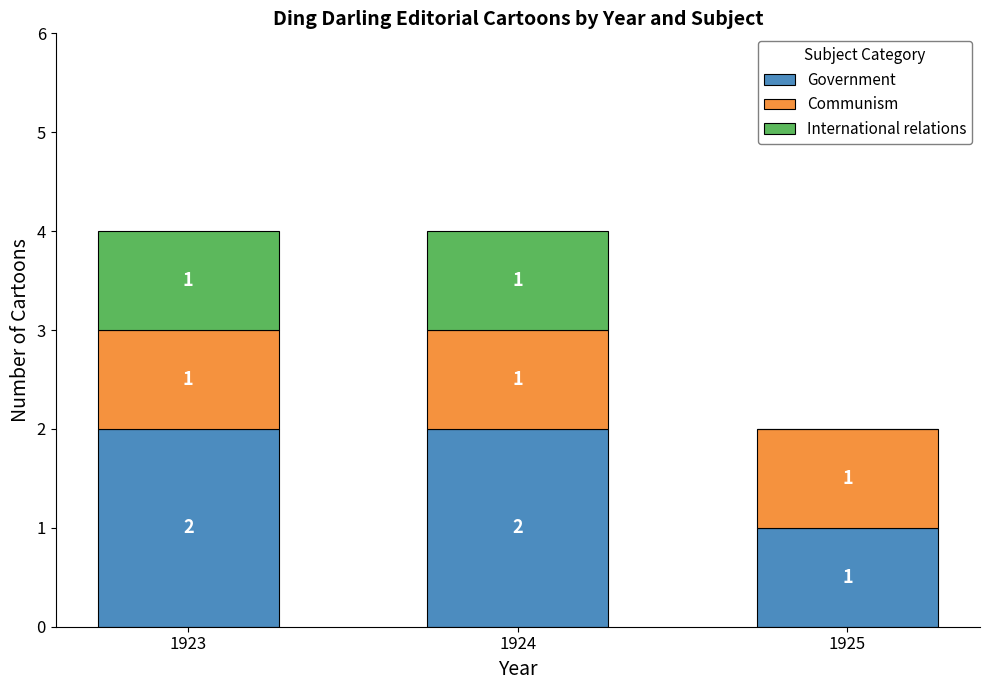

True or false: Government has a value of 2 at 1924.

True